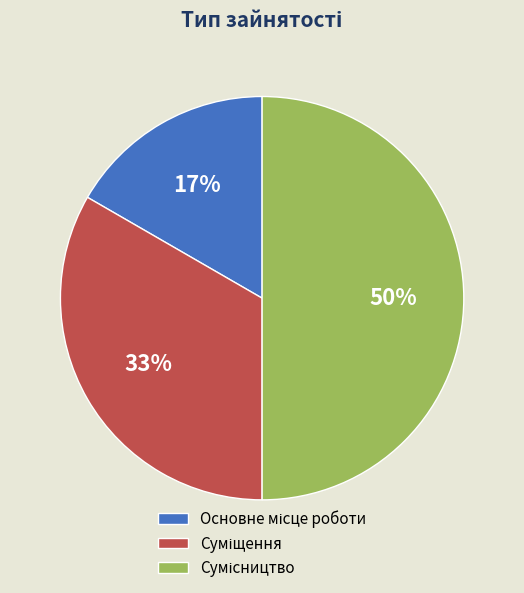

To the nearest percent, what is the average slice percentage?

33%